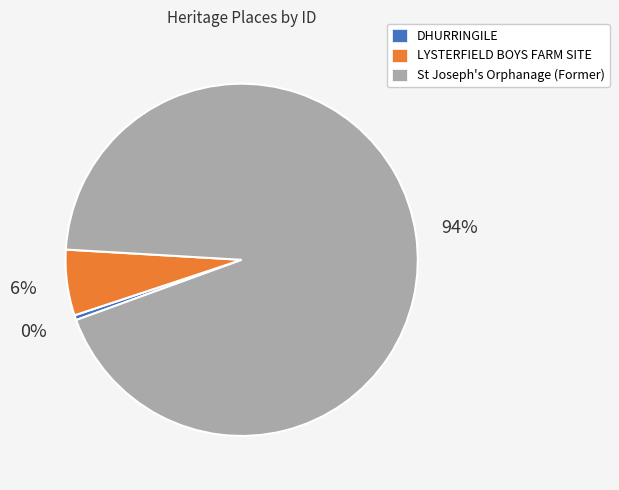

Is there any slice that represents more than half of the pie?

Yes